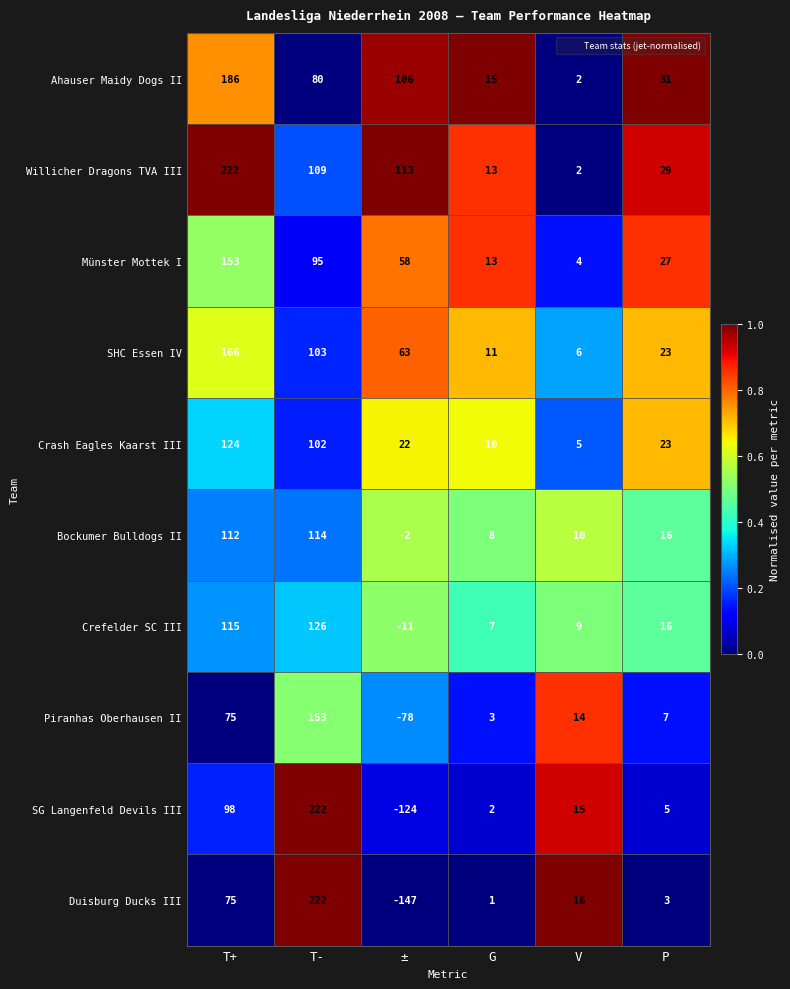

Which series has the largest total across all categories?

Willicher Dragons TVA III